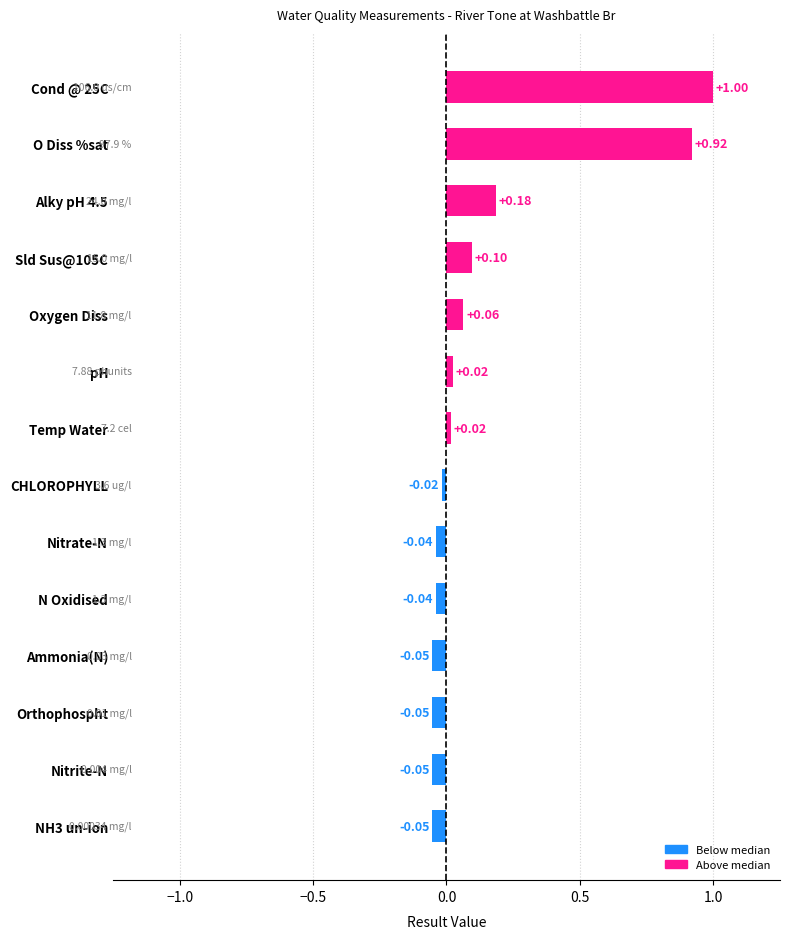

What is the label of the 6th bar from the bottom?

Nitrate-N